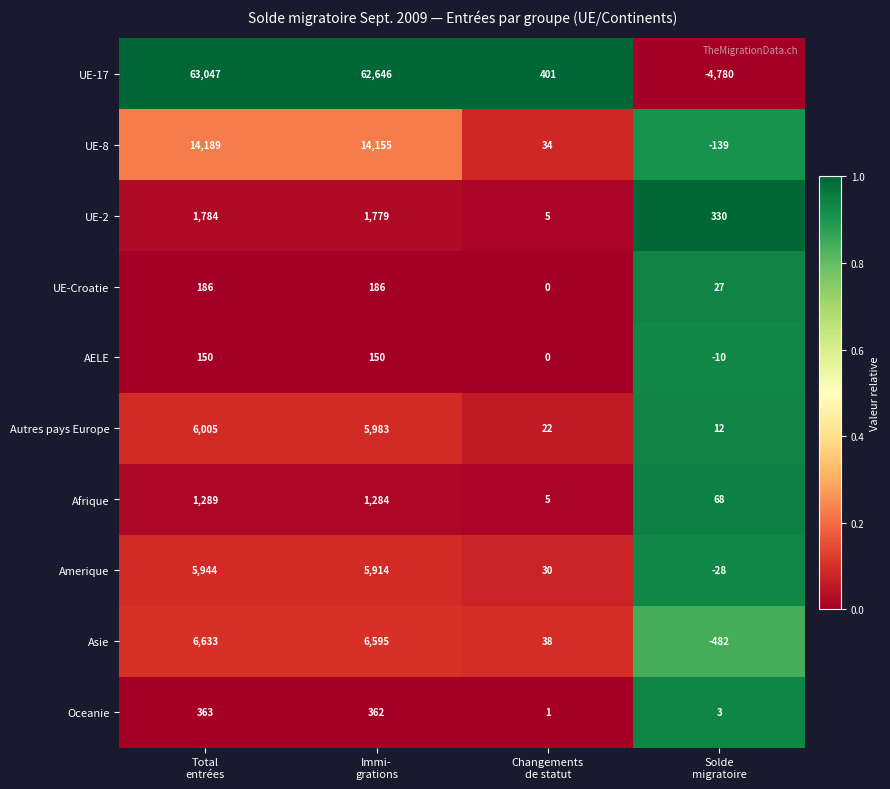

What is the smallest value displayed?

-4780